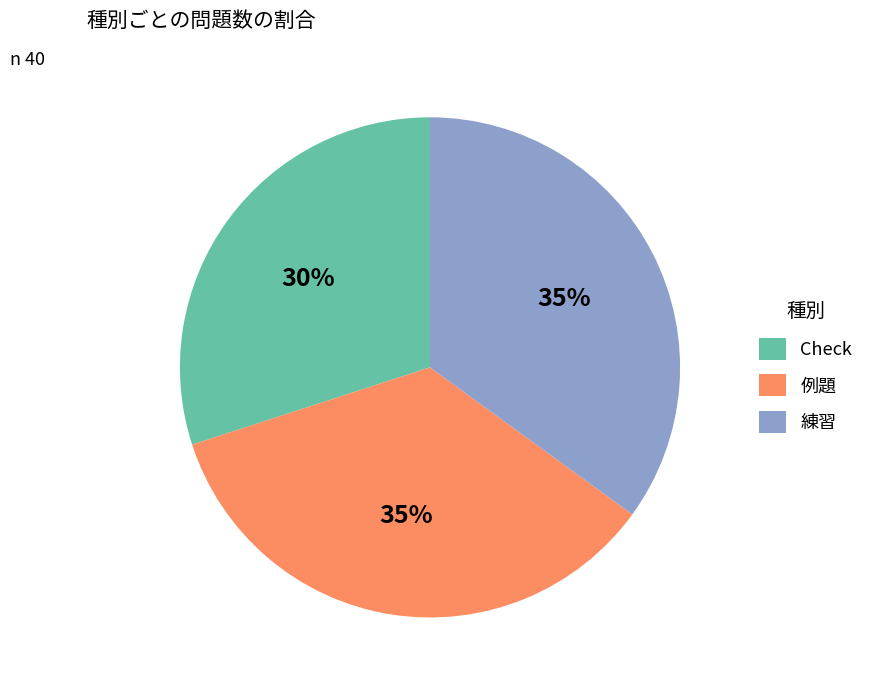

Is there any slice that represents more than half of the pie?

No